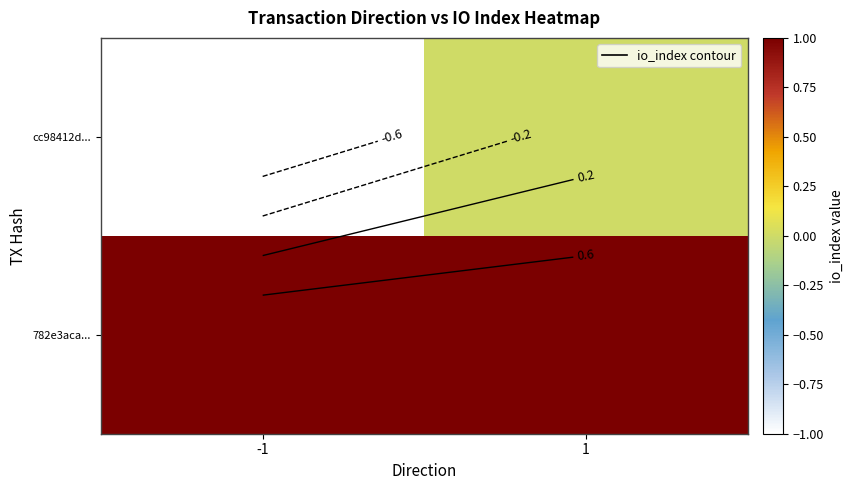

What is the minimum value shown in the chart?

-1